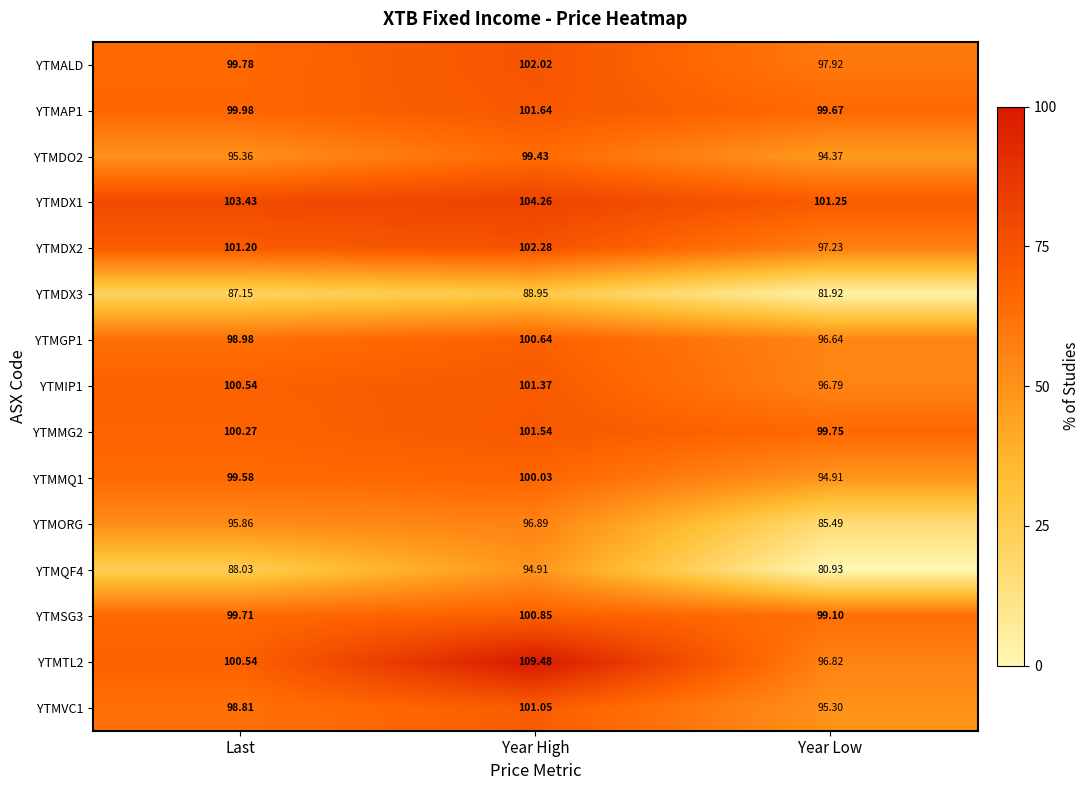

List the labels in order of YTMQF4 value, smallest first.

Year Low, Last, Year High